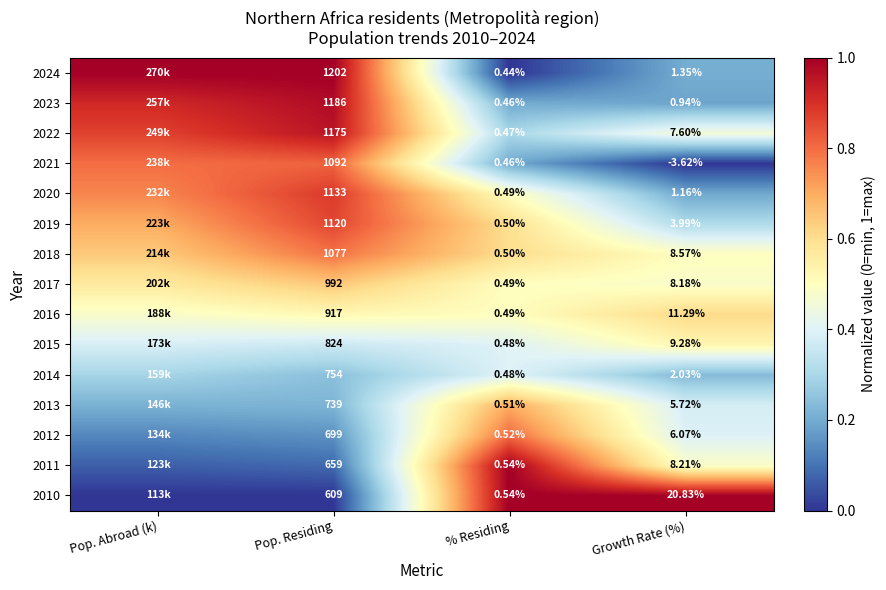

At how many categories does at least one series exceed 0?

4